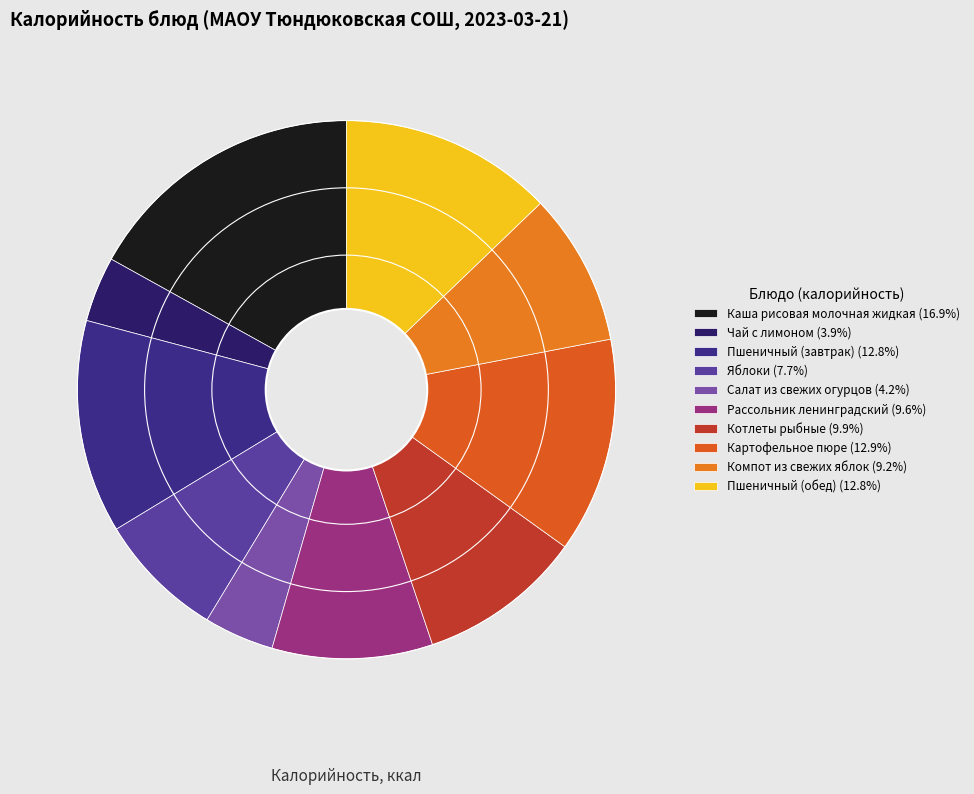

Combined, do Чай с лимоном and Пшеничный (завтрак) account for over 50%?

No